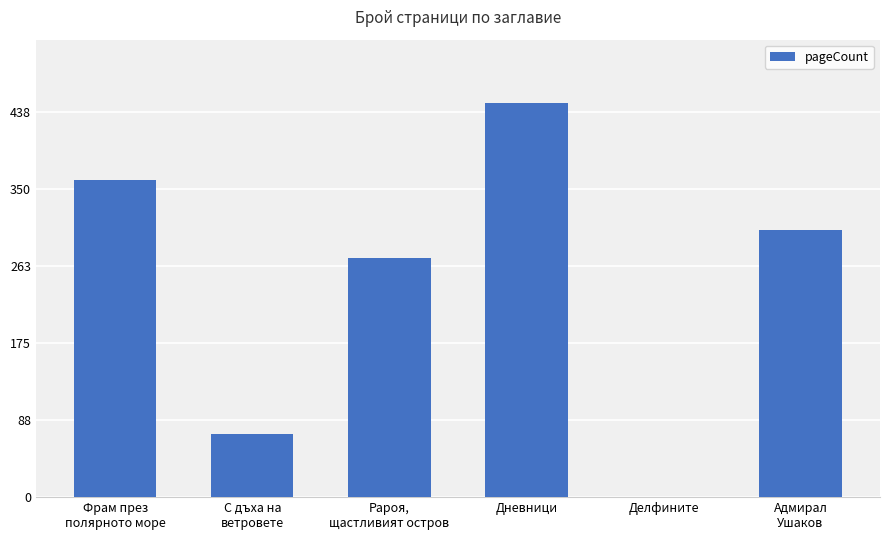

Which has a higher value, Адмирал
Ушаков or Рароя,
щастливият остров?

Адмирал
Ушаков